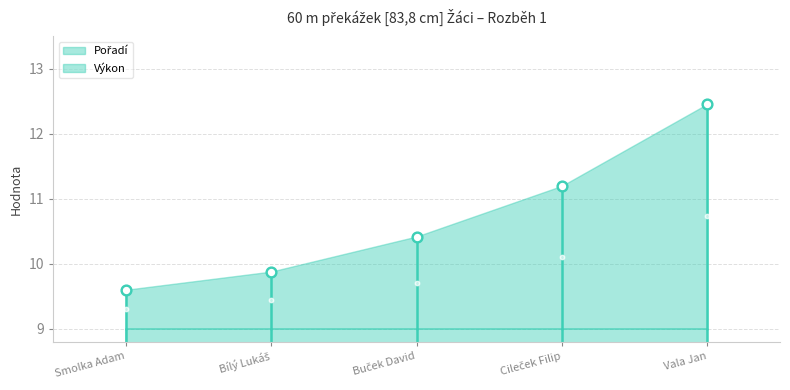

Which series contains the highest Y value?

Výkon